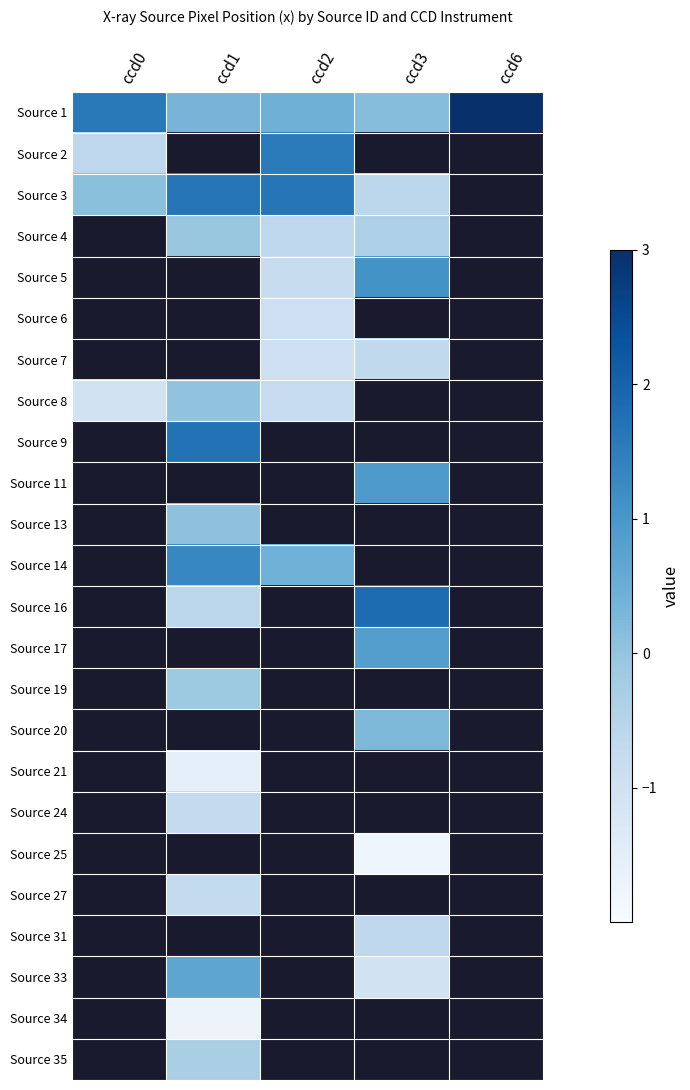

The Source 16 series shows -0.9 at ccd1. True or false?

False